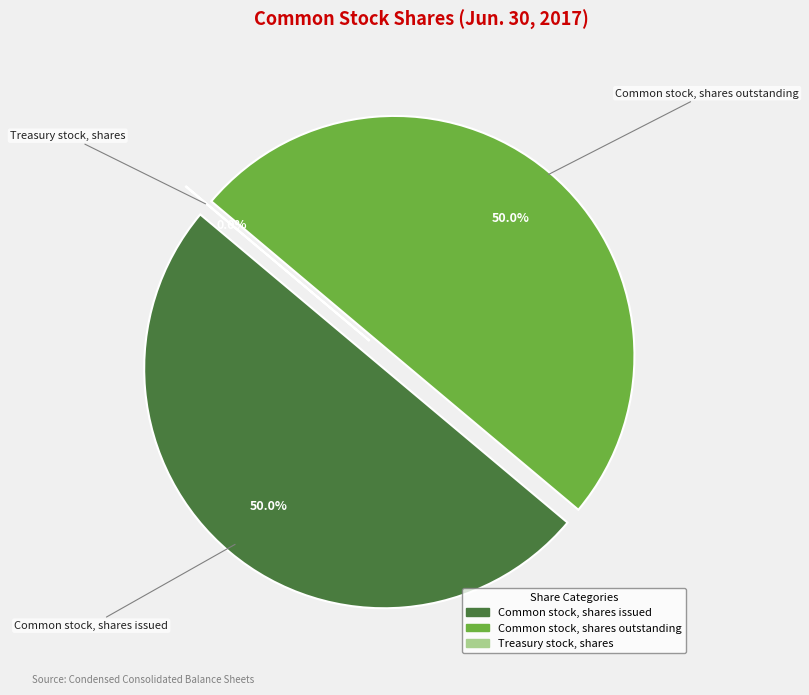

What percentage do Treasury stock, shares and Common stock, shares outstanding together represent?

50.0%